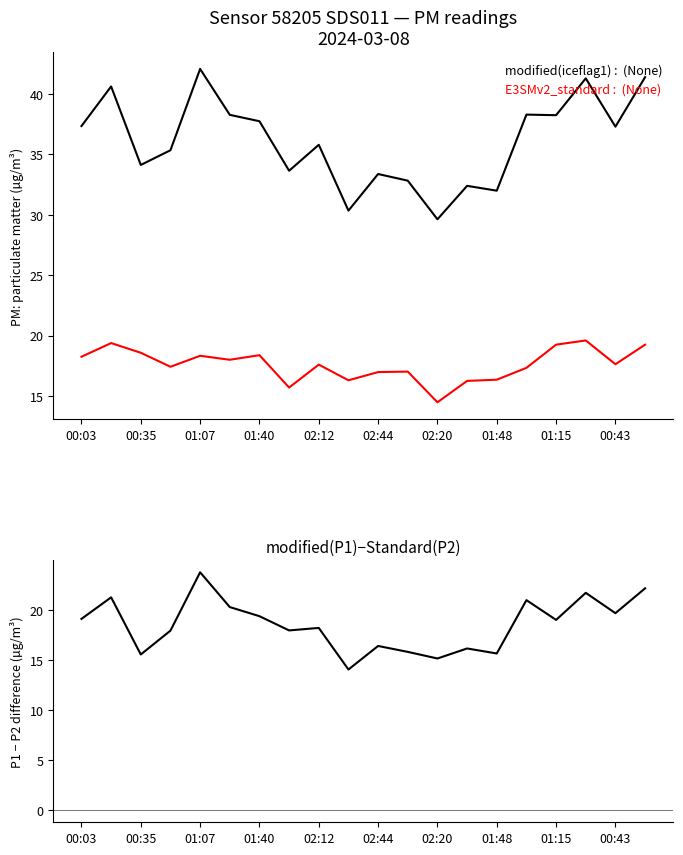

How many data points in E3SMv2_standard :  (None) are less than 17?

6